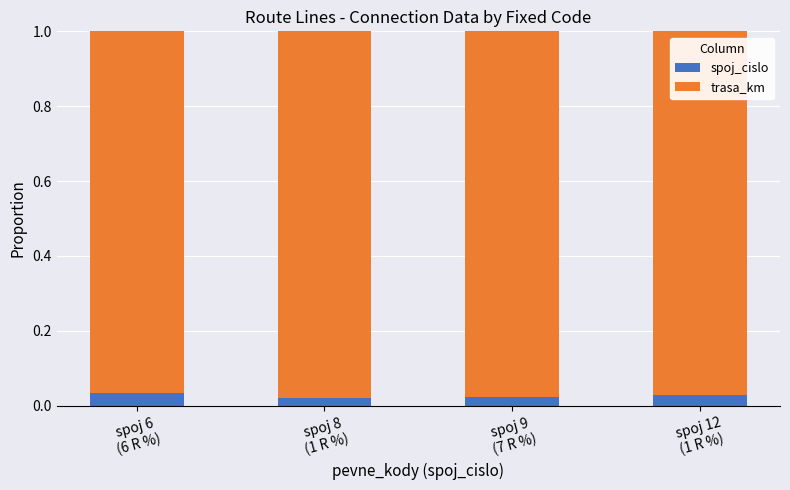

What are all the series names shown in the legend?

spoj_cislo, trasa_km